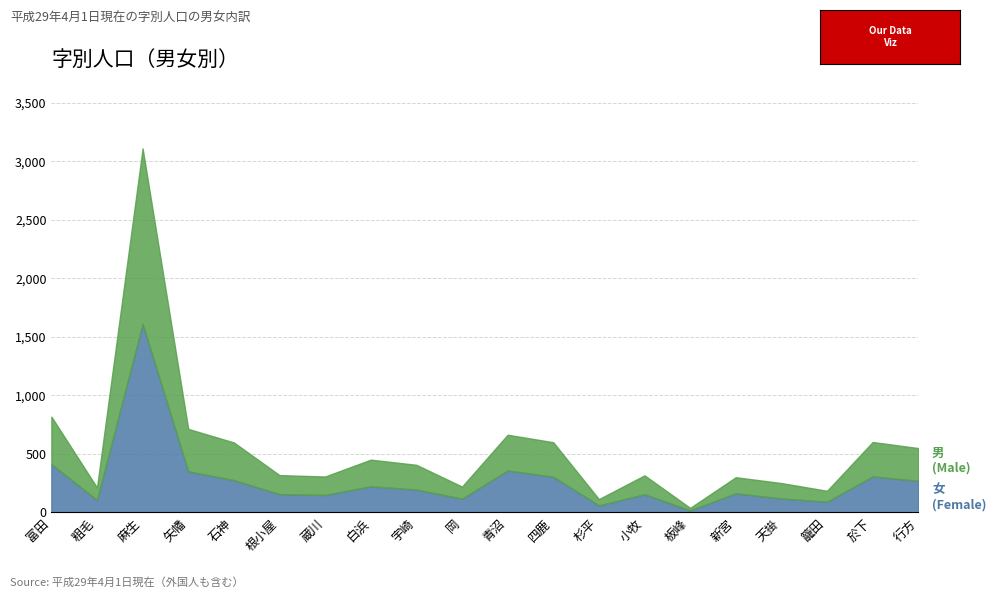

The 女 series shows 305 at 四鹿. True or false?

True